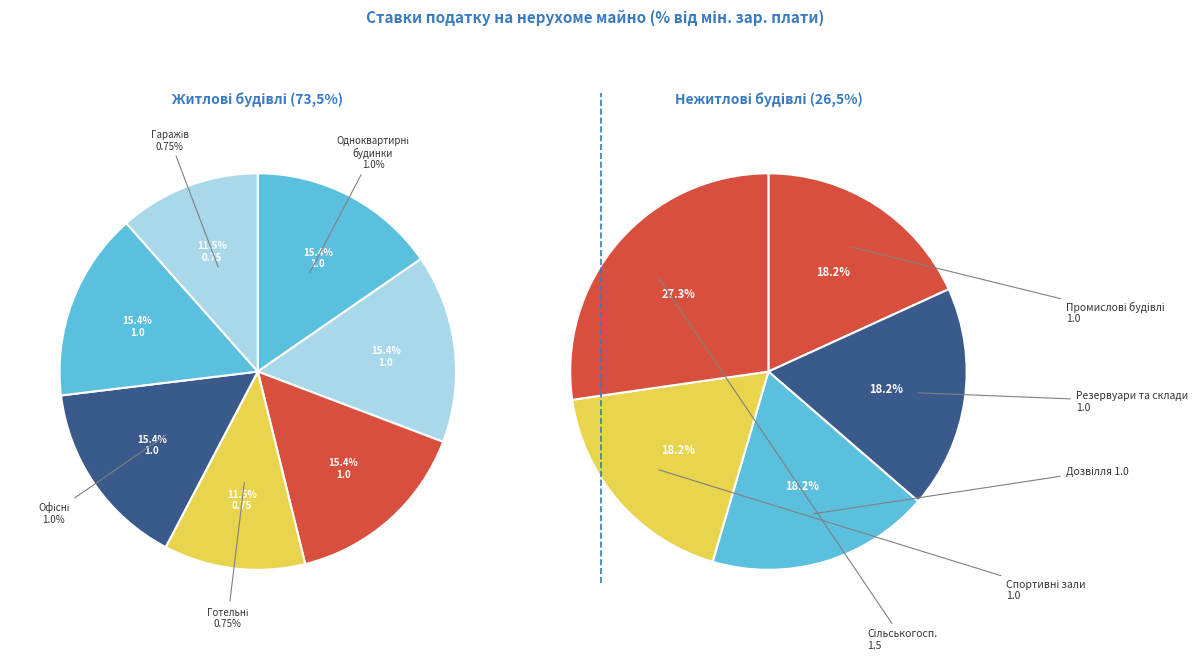

Approximately how many times larger is the value at Одноквартирні житлові будинки compared to Нежитлові сільськогосподарські будівлі?

0.7